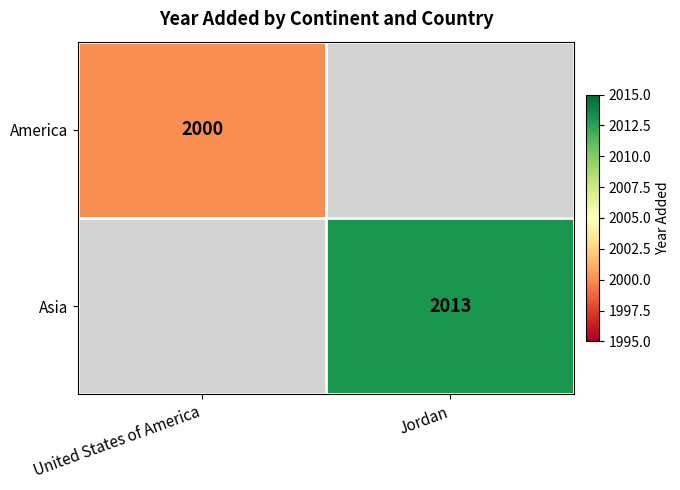

The America series shows 588.2 at United States of America. True or false?

False